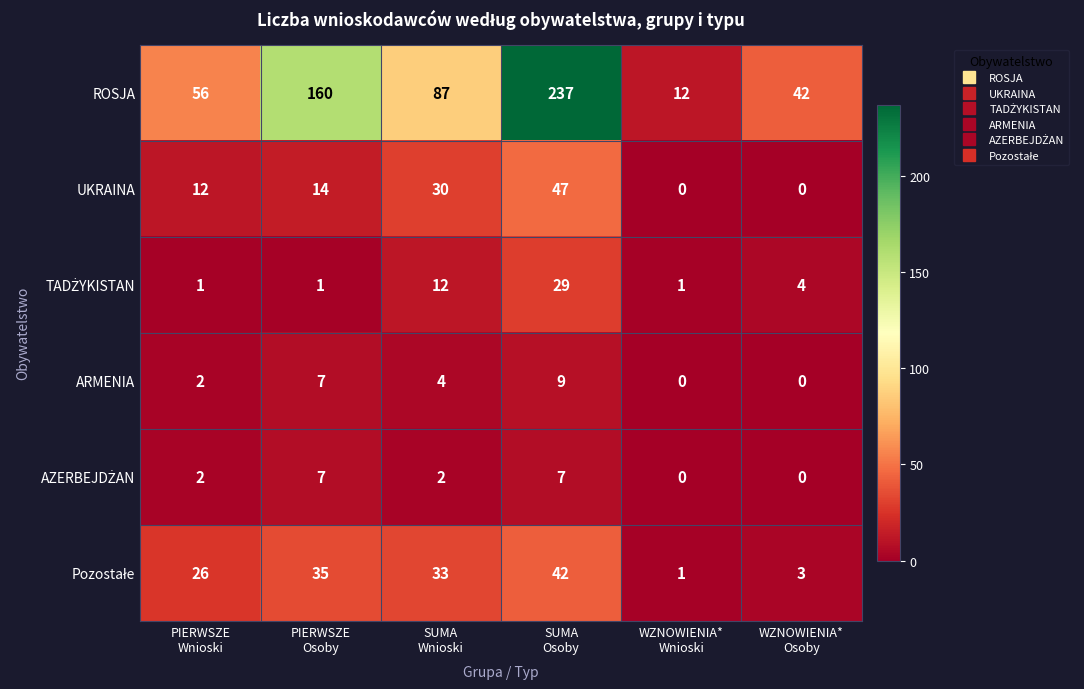

Which series has the widest spread of values?

ROSJA